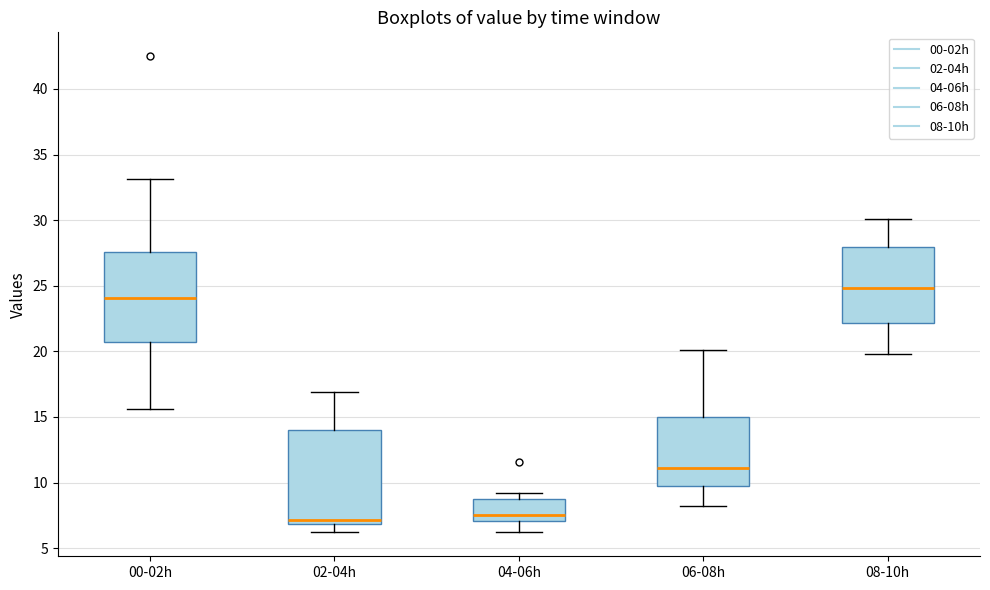

Where does the lower whisker of the box for 02-04h end on the y-axis? The values are not printed on the chart, so give them approximately, as read against the axis.

6.0